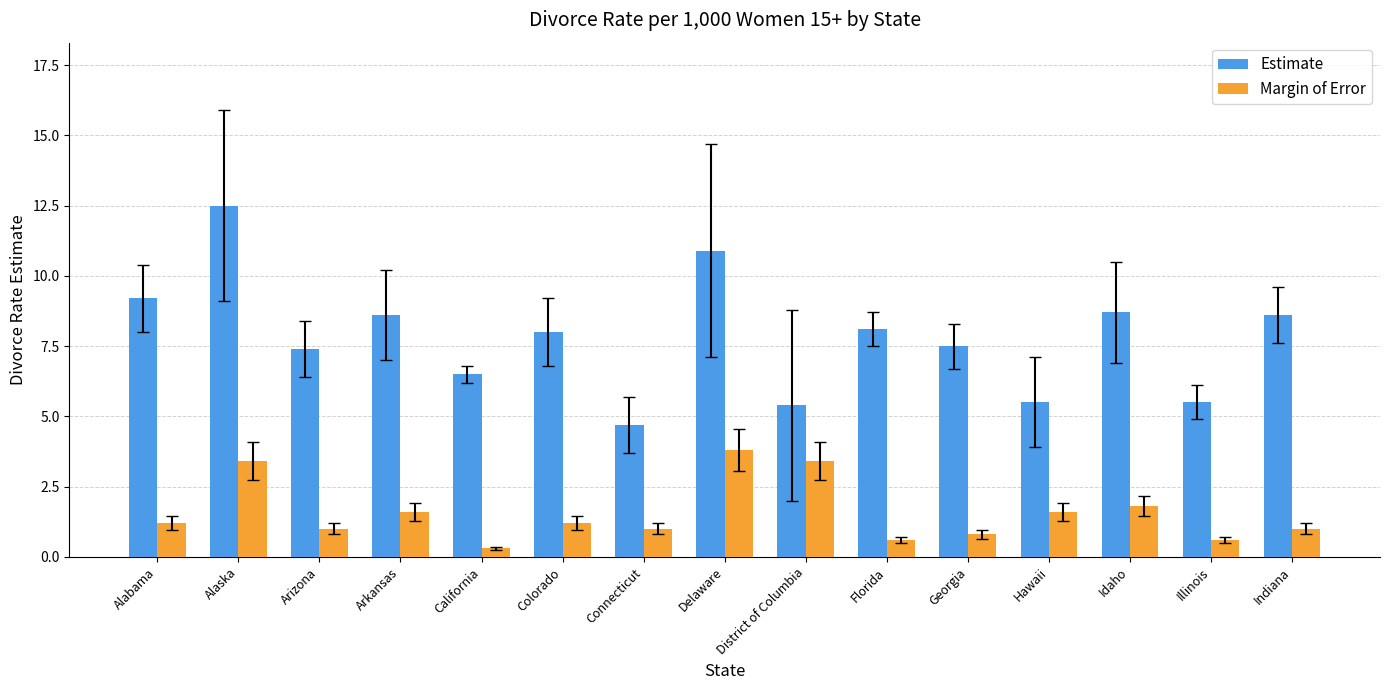

Reading left to right, what are all the values shown in this chart?

Estimate: 9.2	12.5	7.4	8.6	6.5	8.0	4.7	10.9	5.4	8.1	7.5	5.5	8.7	5.5	8.6
Margin of Error: 1.2	3.4	1.0	1.6	0.3	1.2	1.0	3.8	3.4	0.6	0.8	1.6	1.8	0.6	1.0